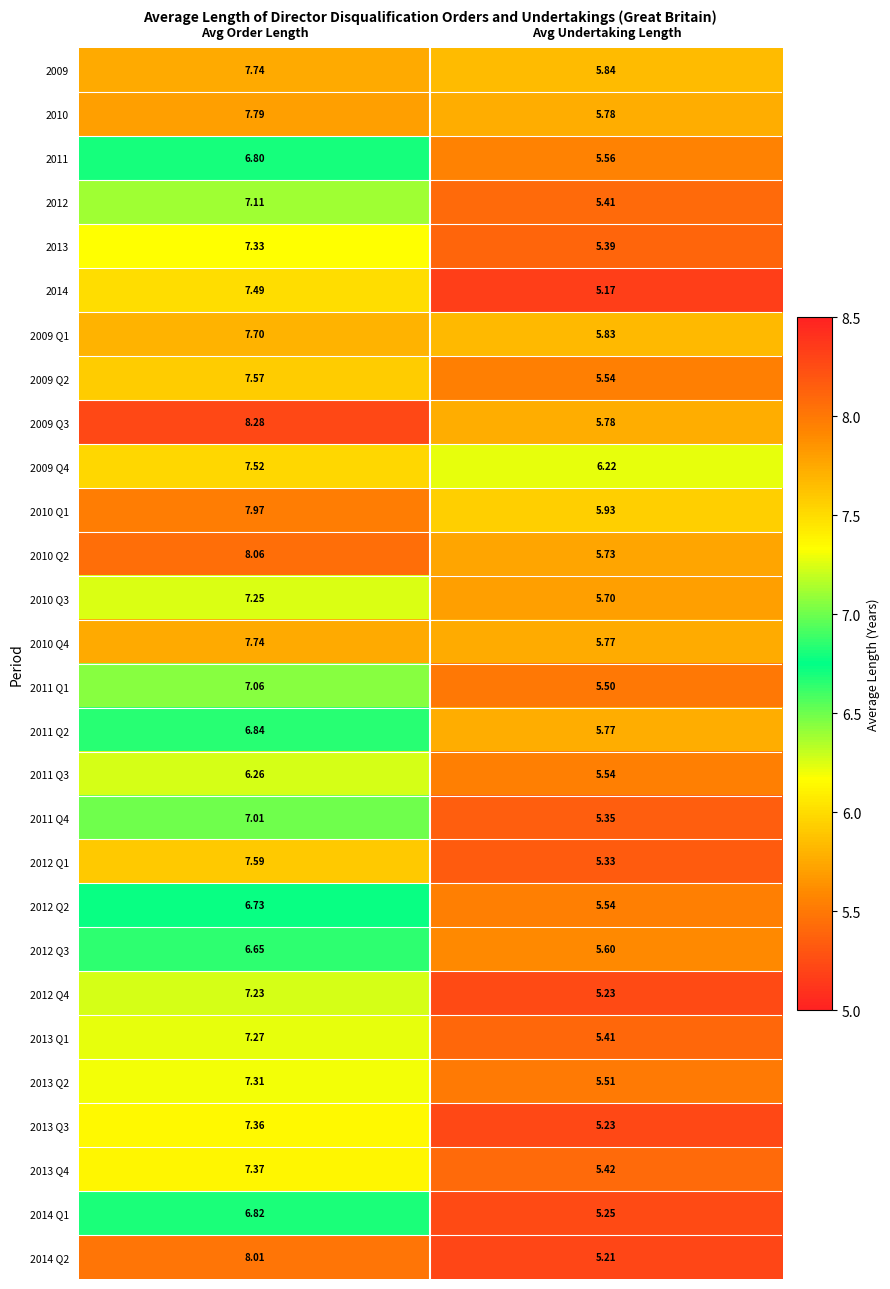

Where is 2009 Q3 nearest to the value 7?

Avg Undertaking Length